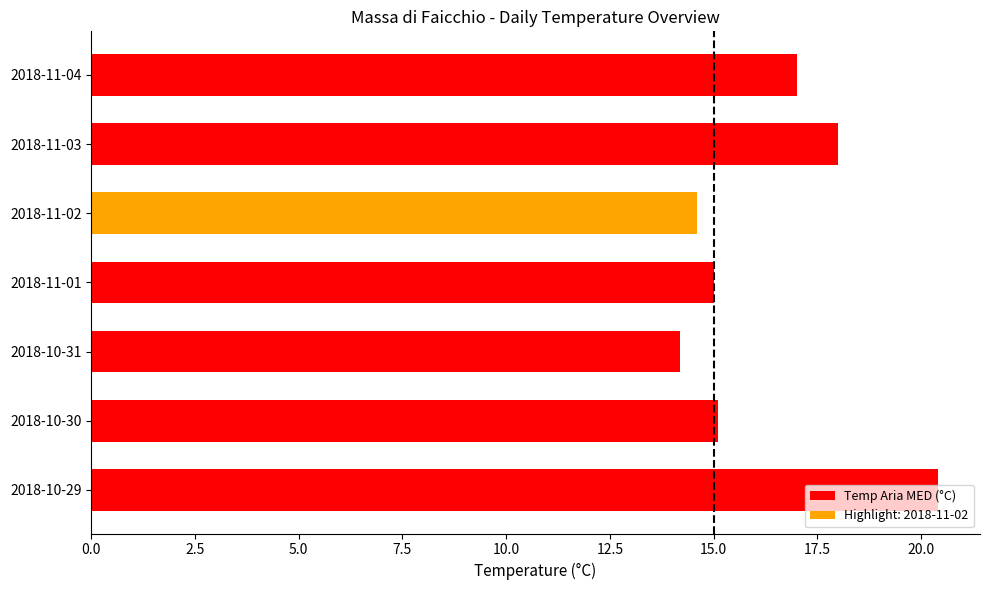

True or false: the data shows 14.2 at 2018-10-31.

True